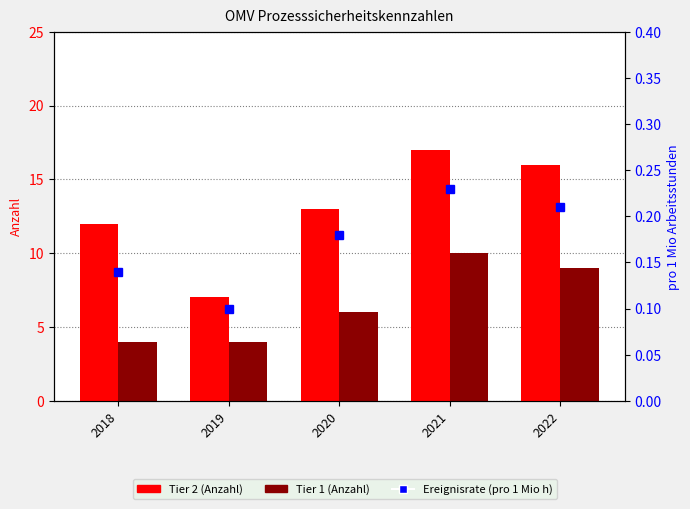

Does the chart contain stacked bars?

No